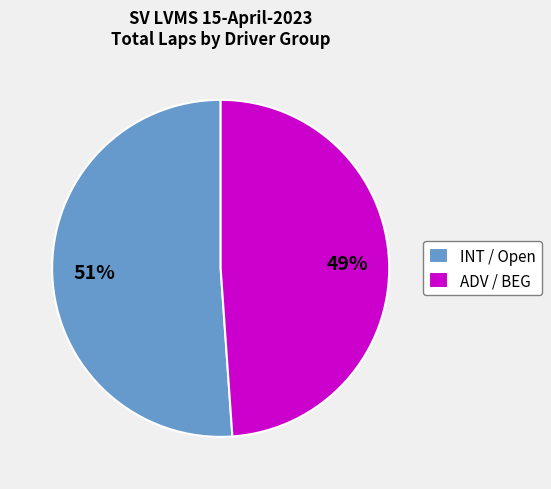

Do INT / Open and ADV / BEG together represent more than half of the pie?

Yes